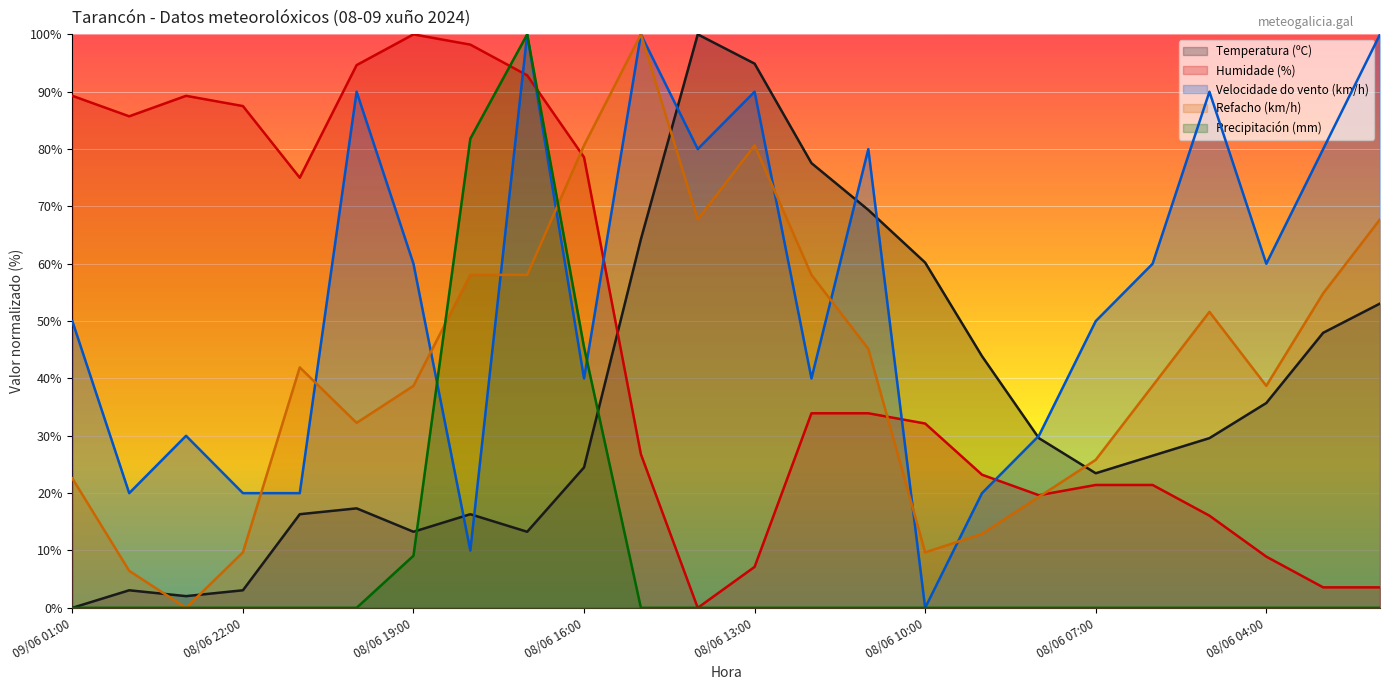

What is the sum of all Refacho (km/h) values?

1019.4